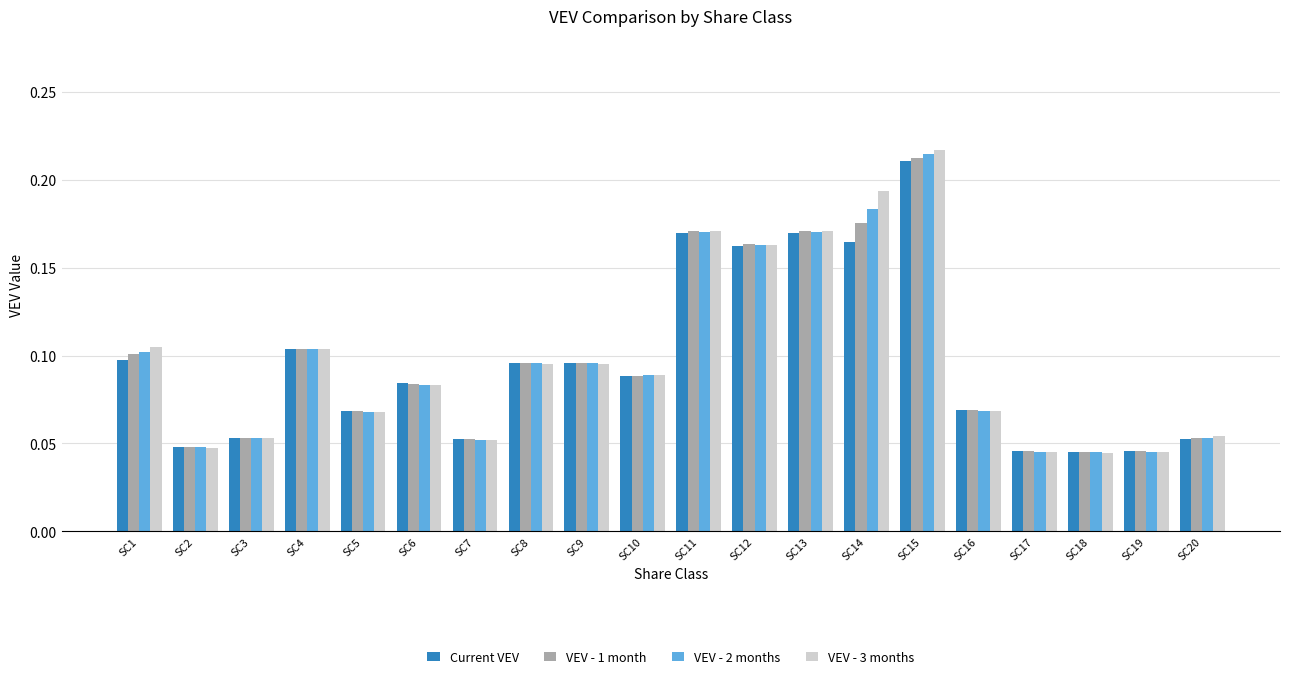

What is the total value across all series at SC15?

0.9